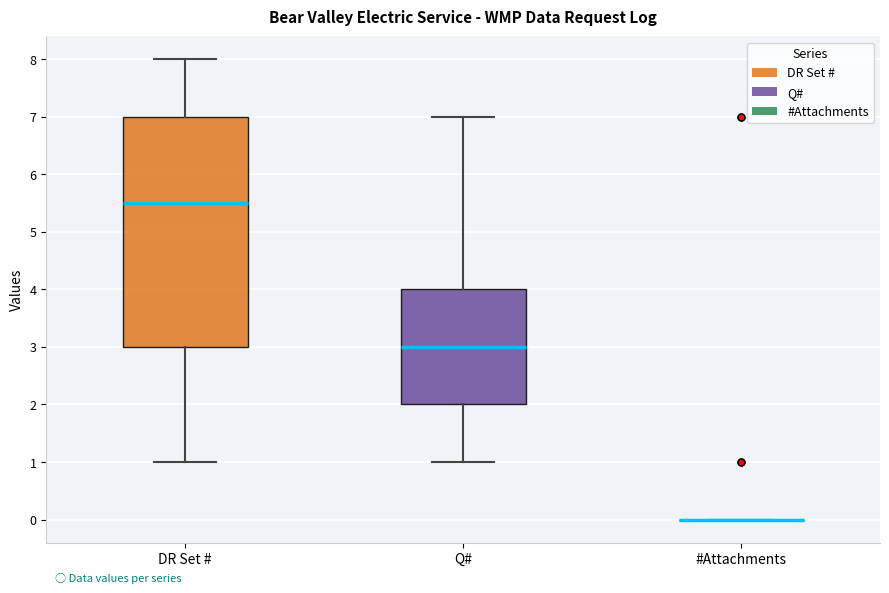

Reading left to right, transcribe this box plot: for each box, give where its median line is, the range the box spans, and where its two whiskers end, as read against the y-axis. The values are not printed on the chart, so give them approximately, as read against the axis.

DR Set #: median 5.5, box 3.0 to 7.0, whiskers 1.0 to 8.0
Q#: median 3.0, box 2.0 to 4.0, whiskers 1.0 to 7.0
#Attachments: box collapsed to a line at 0.0, whiskers 0.0 to 0.0